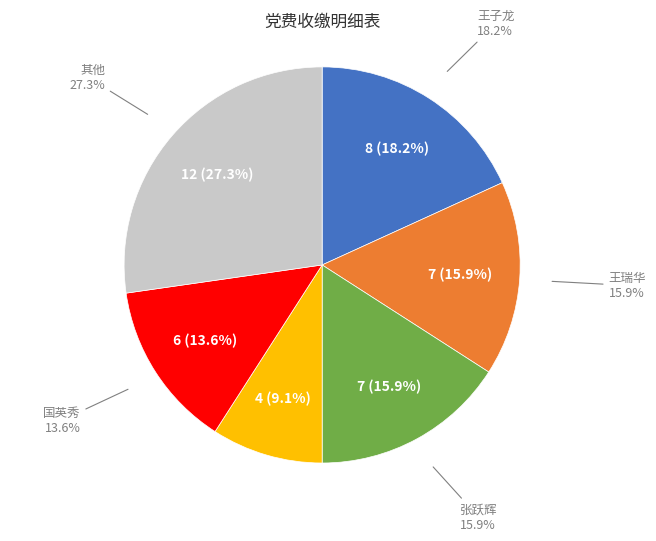

True or false: 于少泽 accounts for 11% of the total.

False